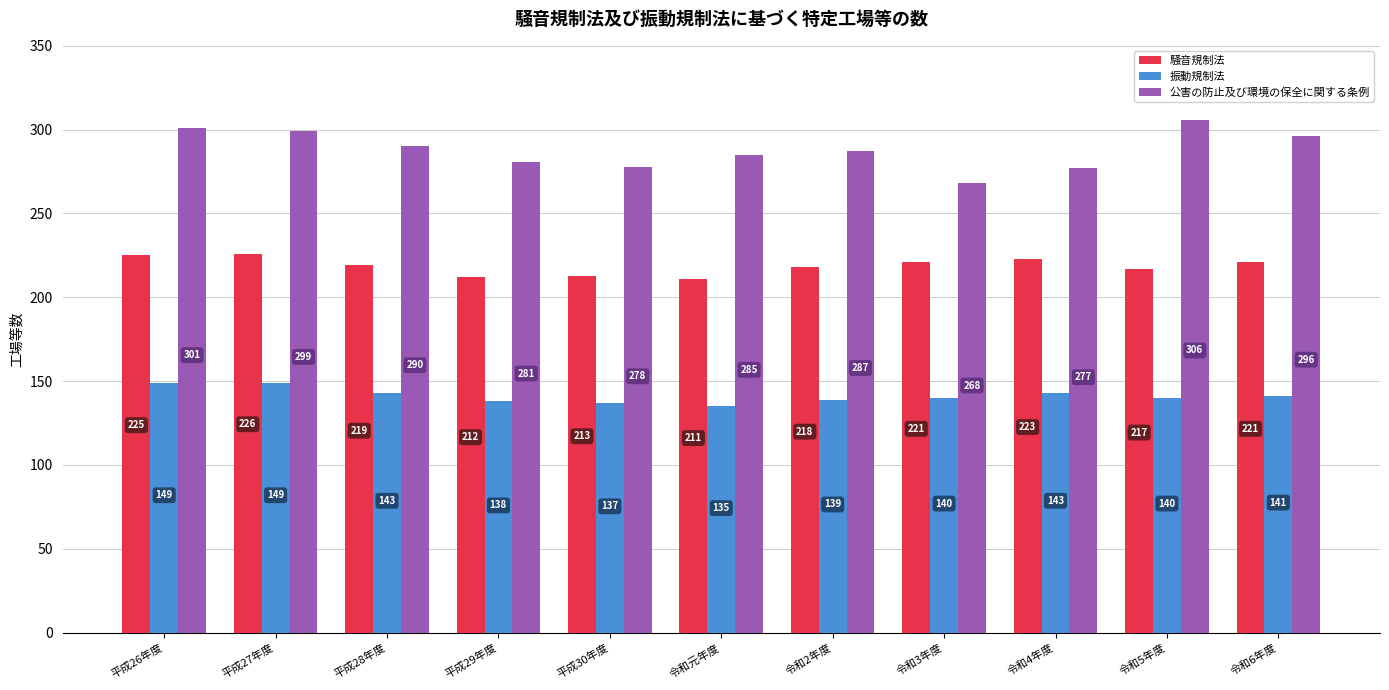

List the series in order of their peak value, highest first.

公害の防止及び環境の保全に関する条例, 騒音規制法, 振動規制法